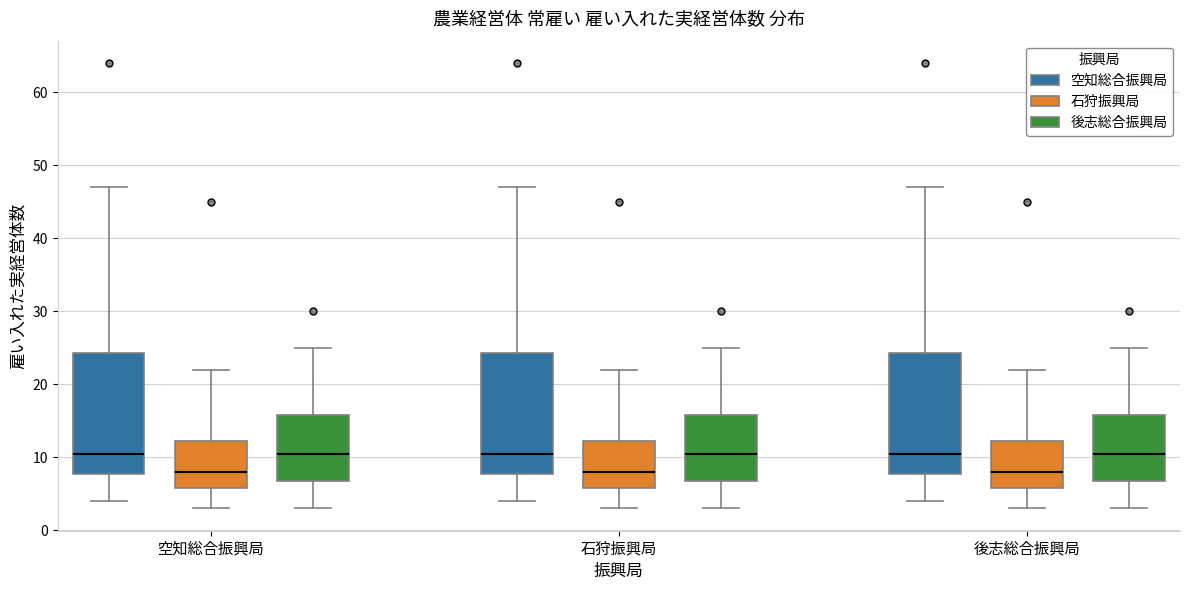

Where is the upper edge of the box for 石狩振興局 (後志総合振興局) on the y-axis? The values are not printed on the chart, so give them approximately, as read against the axis.

16